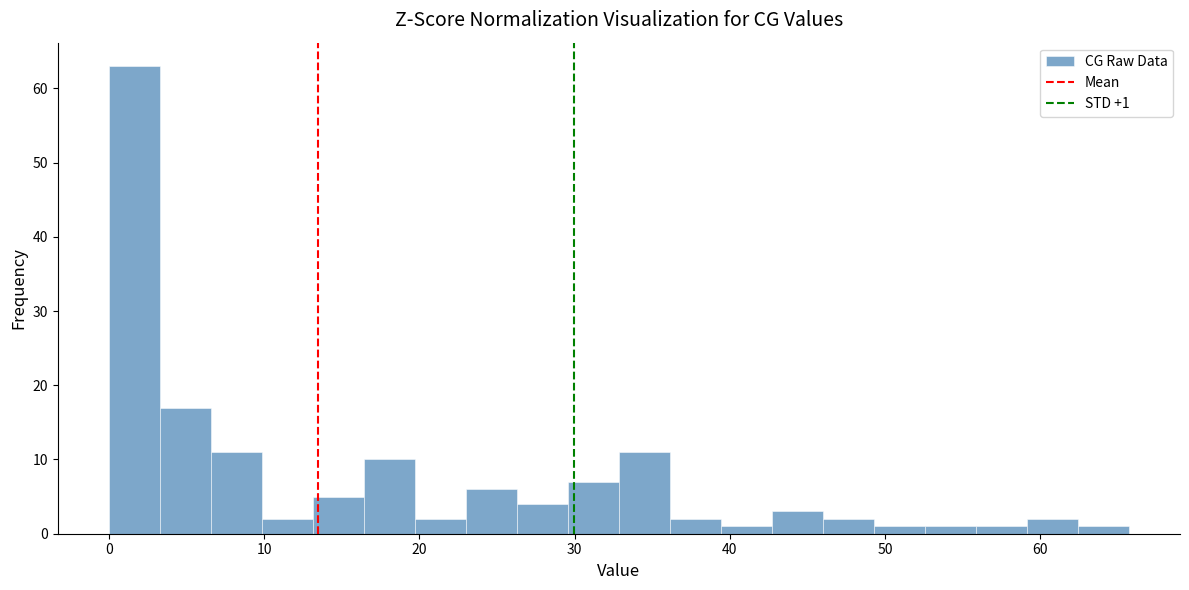

Read against the x-axis, roughly where is the centre of the tallest bar?

2